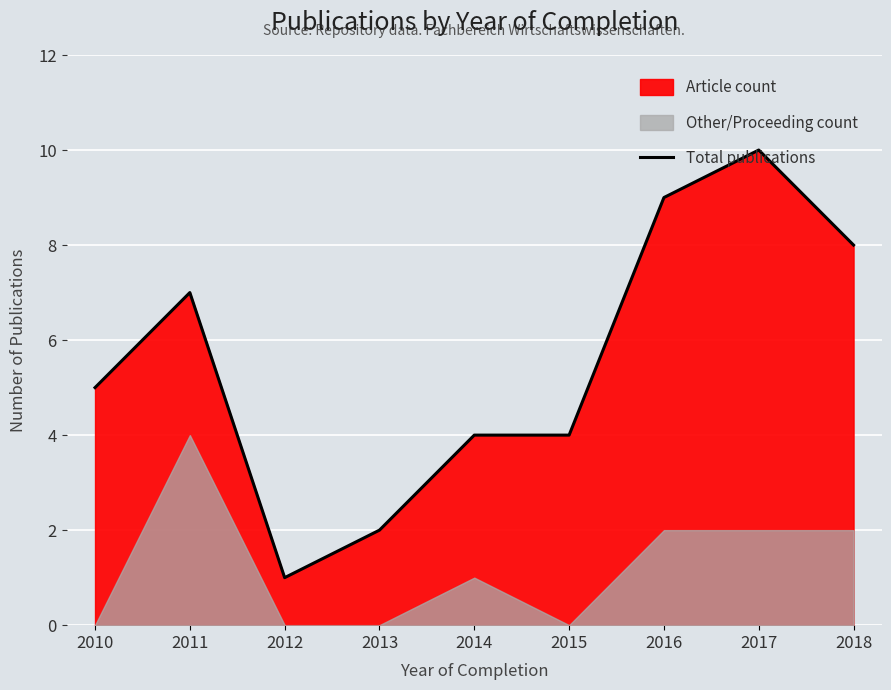

What is the change in value from 2014 to 2018?

+4